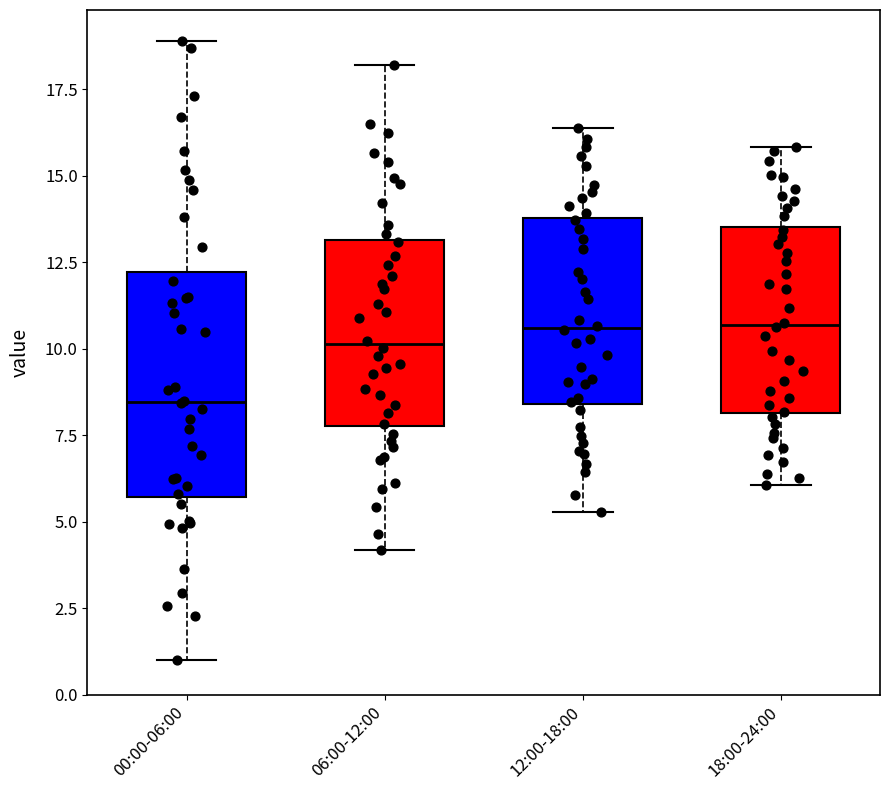

Comparing the boxes themselves (not the whiskers), which one is the tallest?

00:00-06:00